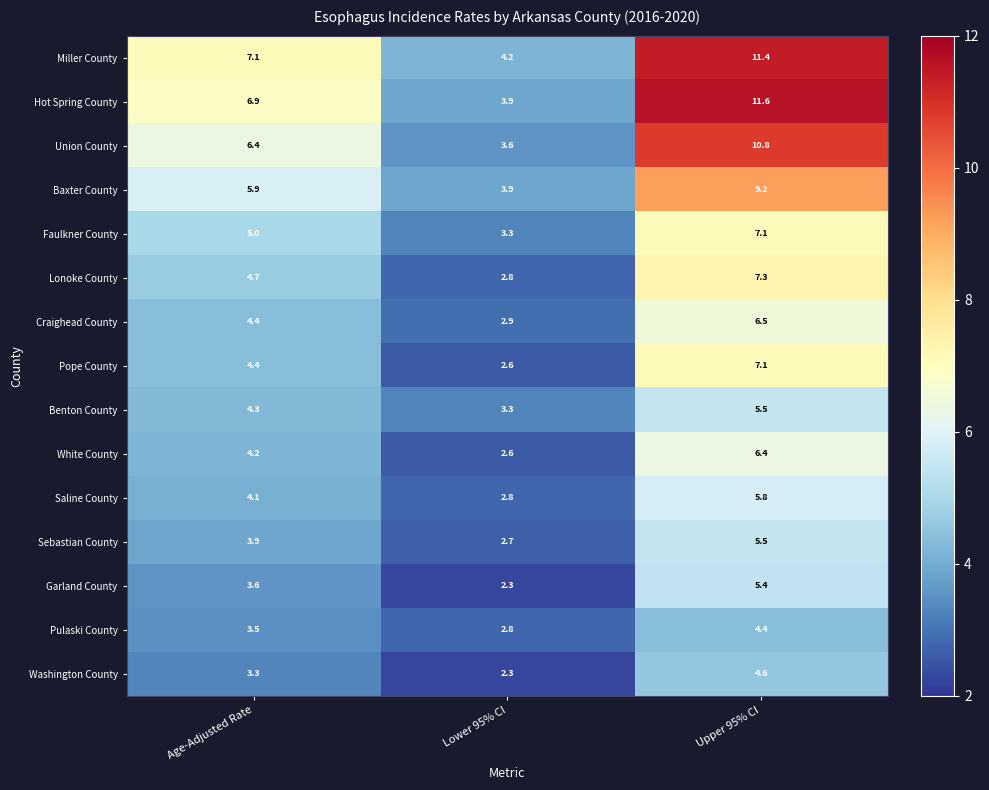

Which series has the largest total across all categories?

Miller County